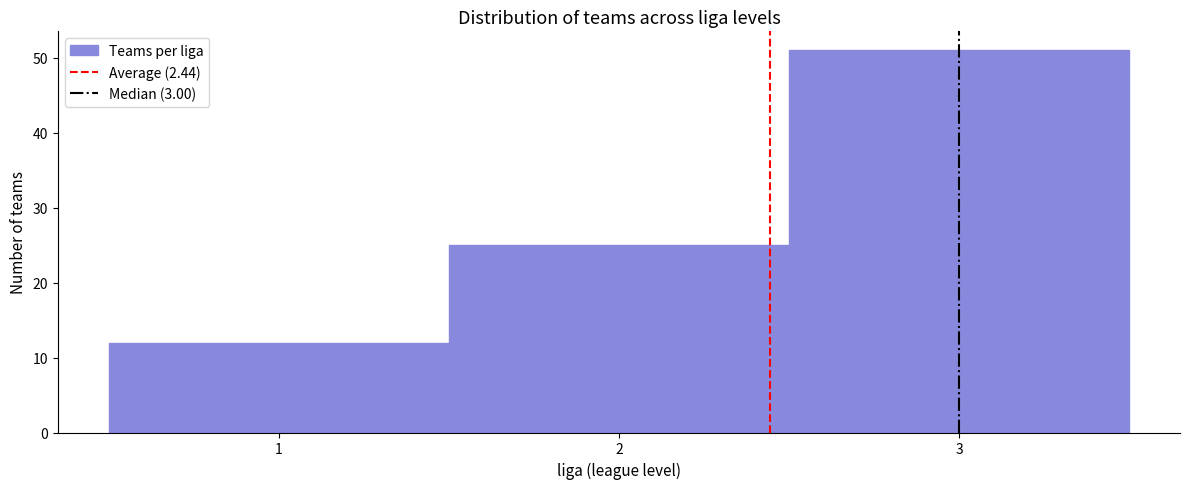

How tall is the bar that spans 2.5 to 3.5 on the x-axis? The values are not printed on the chart, so give them approximately, as read against the axis.

51